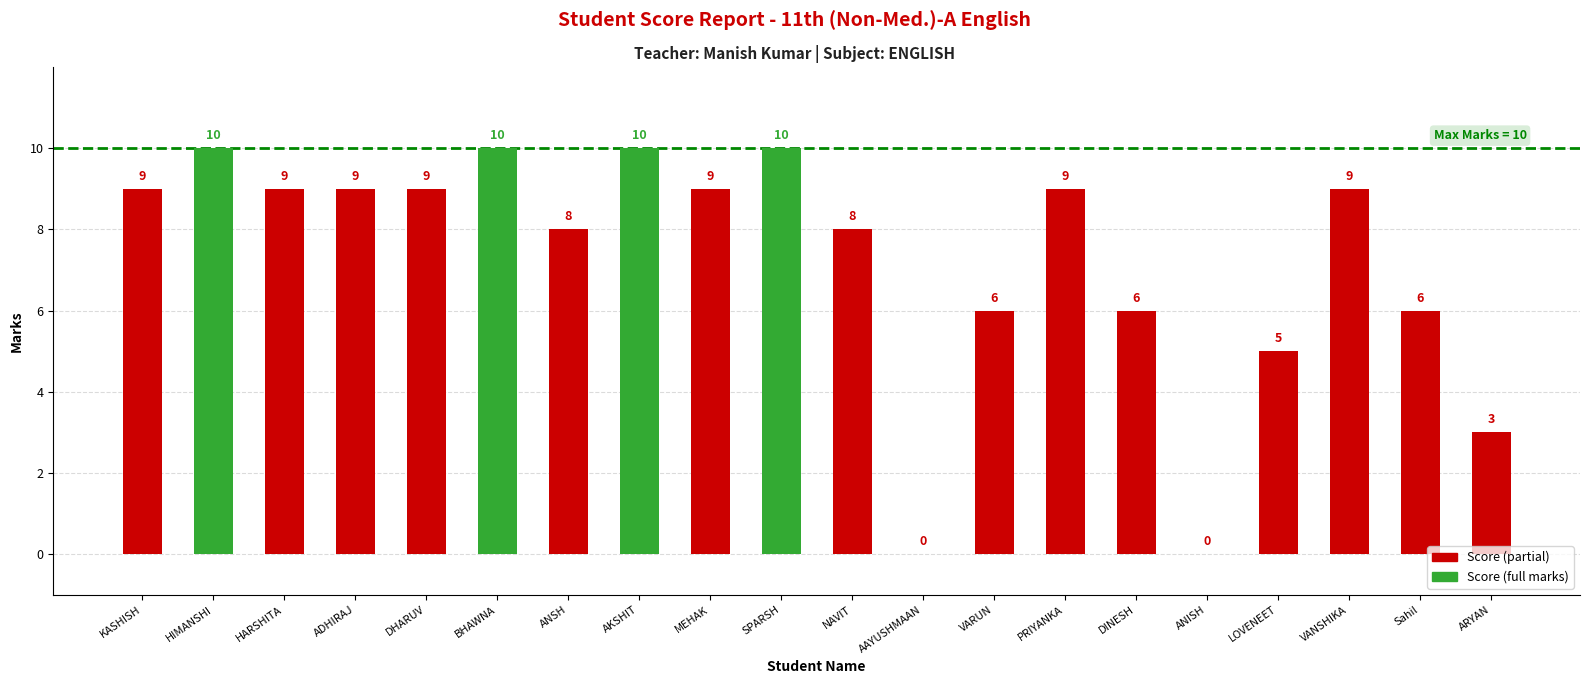

Reading right to left, list all the values displayed in this chart.

3	6	9	5	0	6	9	6	0	8	10	9	10	8	10	9	9	9	10	9